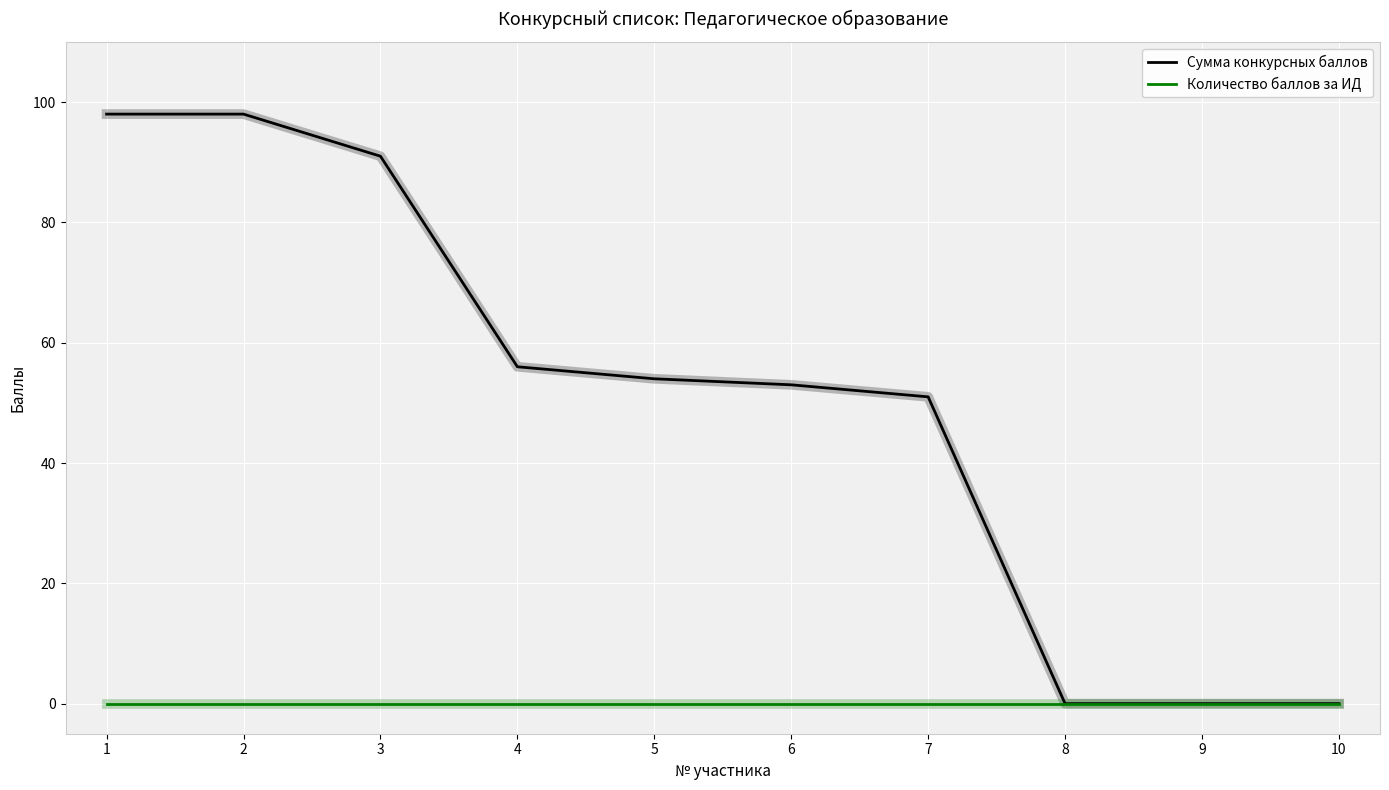

Where does the Сумма конкурсных баллов series first go above 54?

1